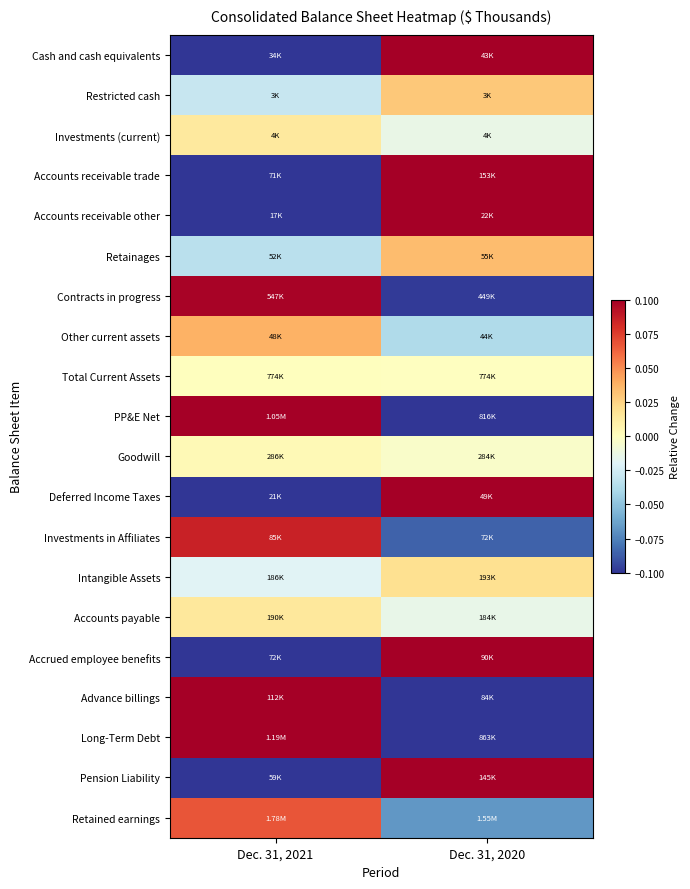

Reading left to right, transcribe all the data shown in this chart.

Cash and cash equivalents: Dec. 31, 2021=-0.1	Dec. 31, 2020=0.1
Restricted cash: Dec. 31, 2021=-0.0	Dec. 31, 2020=0.0
Investments (current): Dec. 31, 2021=0.0	Dec. 31, 2020=-0.0
Accounts receivable trade: Dec. 31, 2021=-0.4	Dec. 31, 2020=0.4
Accounts receivable other: Dec. 31, 2021=-0.1	Dec. 31, 2020=0.1
Retainages: Dec. 31, 2021=-0.0	Dec. 31, 2020=0.0
Contracts in progress: Dec. 31, 2021=0.1	Dec. 31, 2020=-0.1
Other current assets: Dec. 31, 2021=0.0	Dec. 31, 2020=-0.0
Total Current Assets: Dec. 31, 2021=0.0	Dec. 31, 2020=-0.0
PP&E Net: Dec. 31, 2021=0.1	Dec. 31, 2020=-0.1
Goodwill: Dec. 31, 2021=0.0	Dec. 31, 2020=-0.0
Deferred Income Taxes: Dec. 31, 2021=-0.4	Dec. 31, 2020=0.4
Investments in Affiliates: Dec. 31, 2021=0.1	Dec. 31, 2020=-0.1
Intangible Assets: Dec. 31, 2021=-0.0	Dec. 31, 2020=0.0
Accounts payable: Dec. 31, 2021=0.0	Dec. 31, 2020=-0.0
Accrued employee benefits: Dec. 31, 2021=-0.1	Dec. 31, 2020=0.1
Advance billings: Dec. 31, 2021=0.1	Dec. 31, 2020=-0.1
Long-Term Debt: Dec. 31, 2021=0.2	Dec. 31, 2020=-0.2
Pension Liability: Dec. 31, 2021=-0.4	Dec. 31, 2020=0.4
Retained earnings: Dec. 31, 2021=0.1	Dec. 31, 2020=-0.1